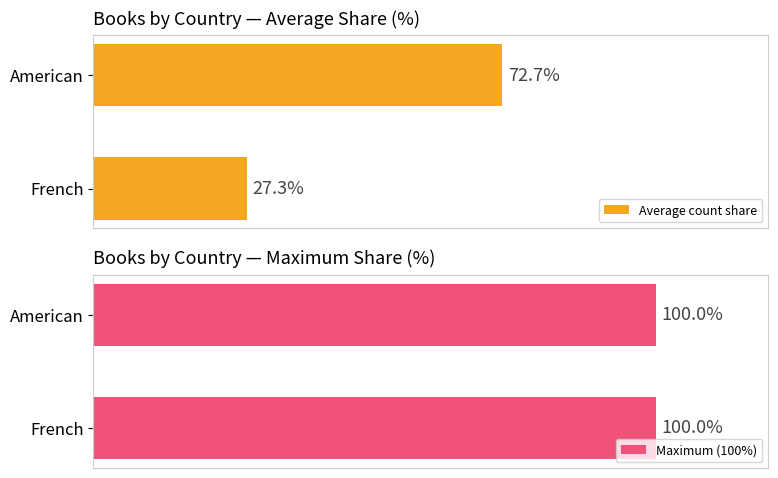

Does the chart contain stacked bars?

No